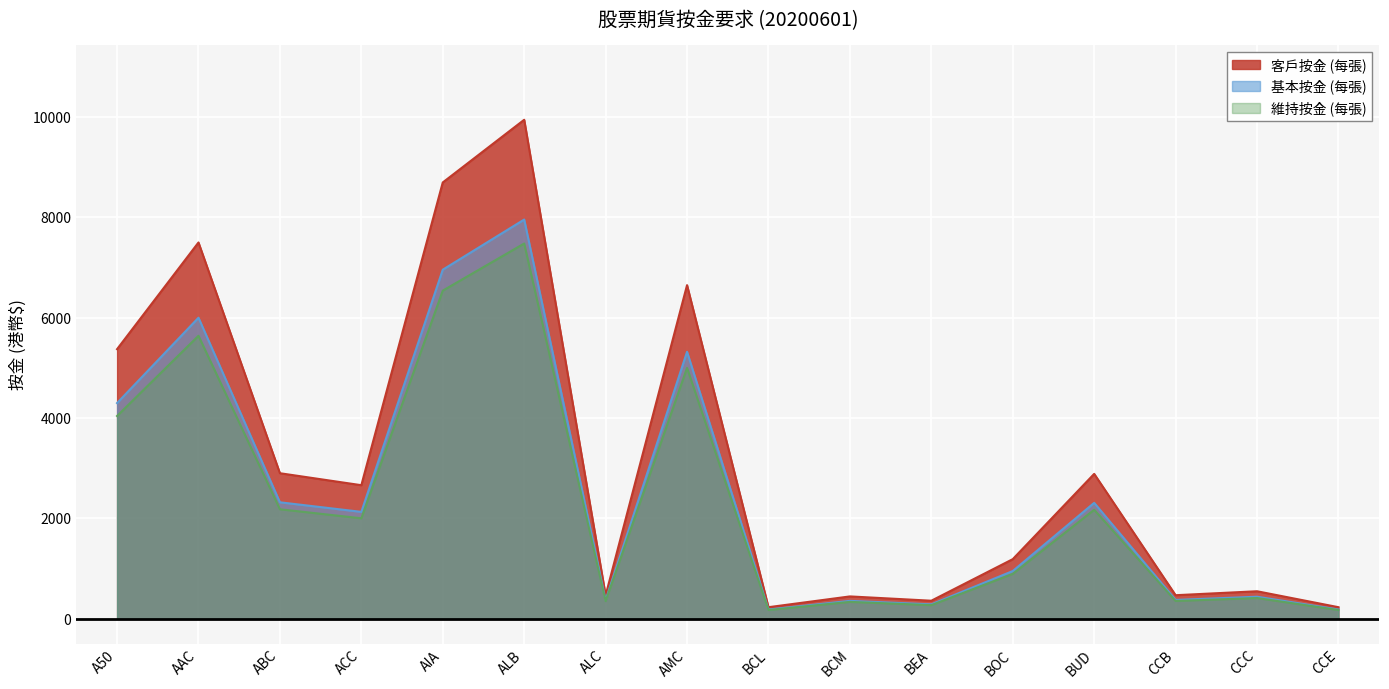

List the series in order of their overall mean, highest first.

客戶按金 (每張), 基本按金 (每張), 維持按金 (每張)